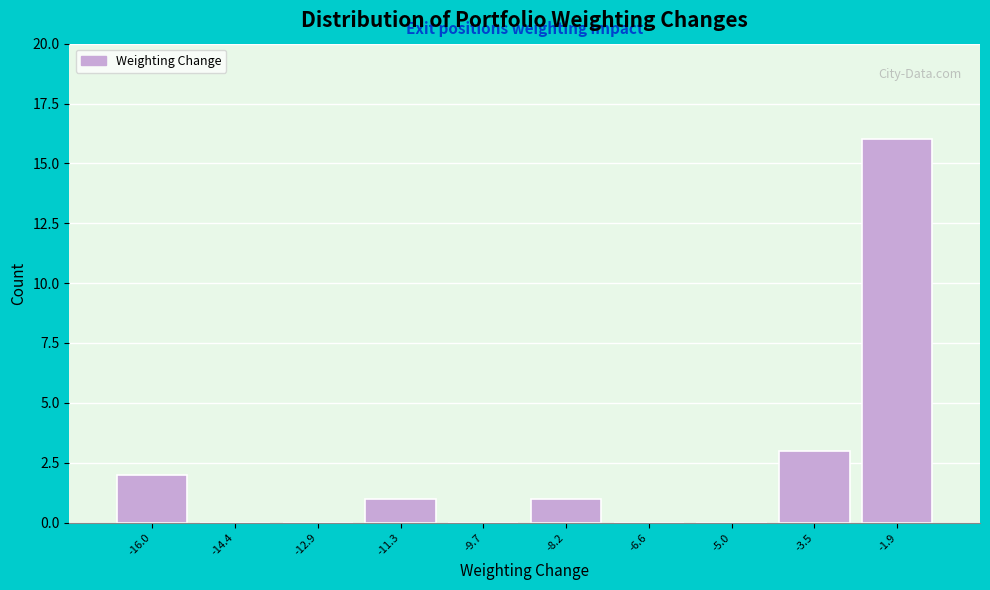

Reading right to left, list all the values displayed in this chart.

-1.9=16	-3.5=3	-5.0=0	-6.6=0	-8.2=1	-9.7=0	-11.3=1	-12.9=0	-14.4=0	-16.0=2